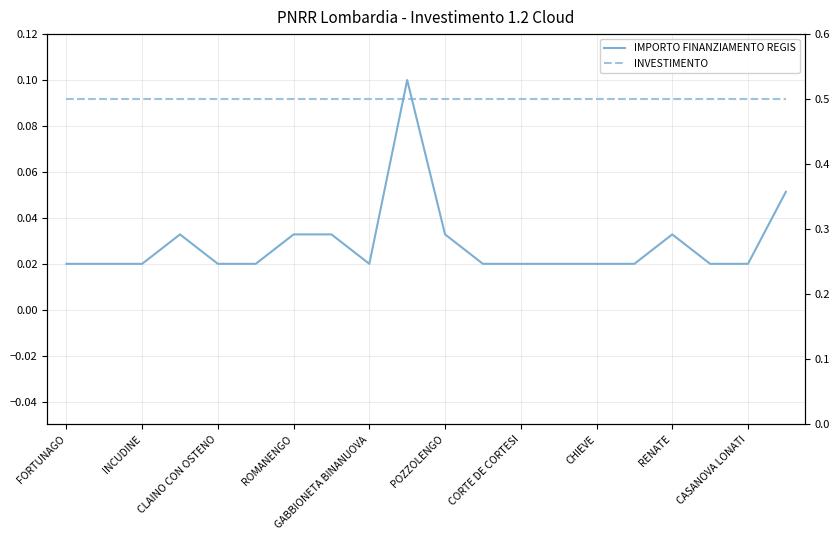

Which series has the largest total across all categories?

INVESTIMENTO